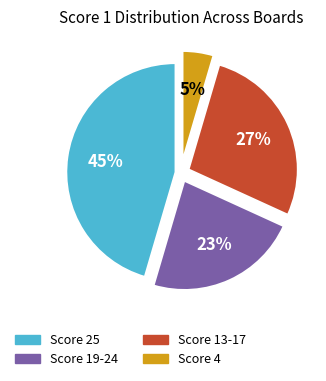

Is there a majority slice in this chart?

No